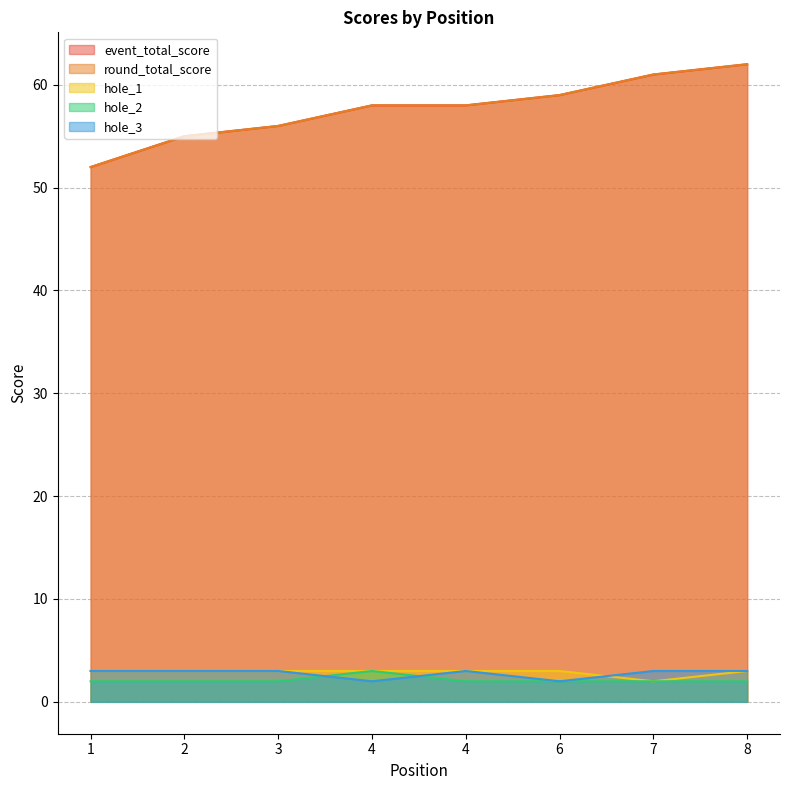

What is the sum of all event_total_score values?

461